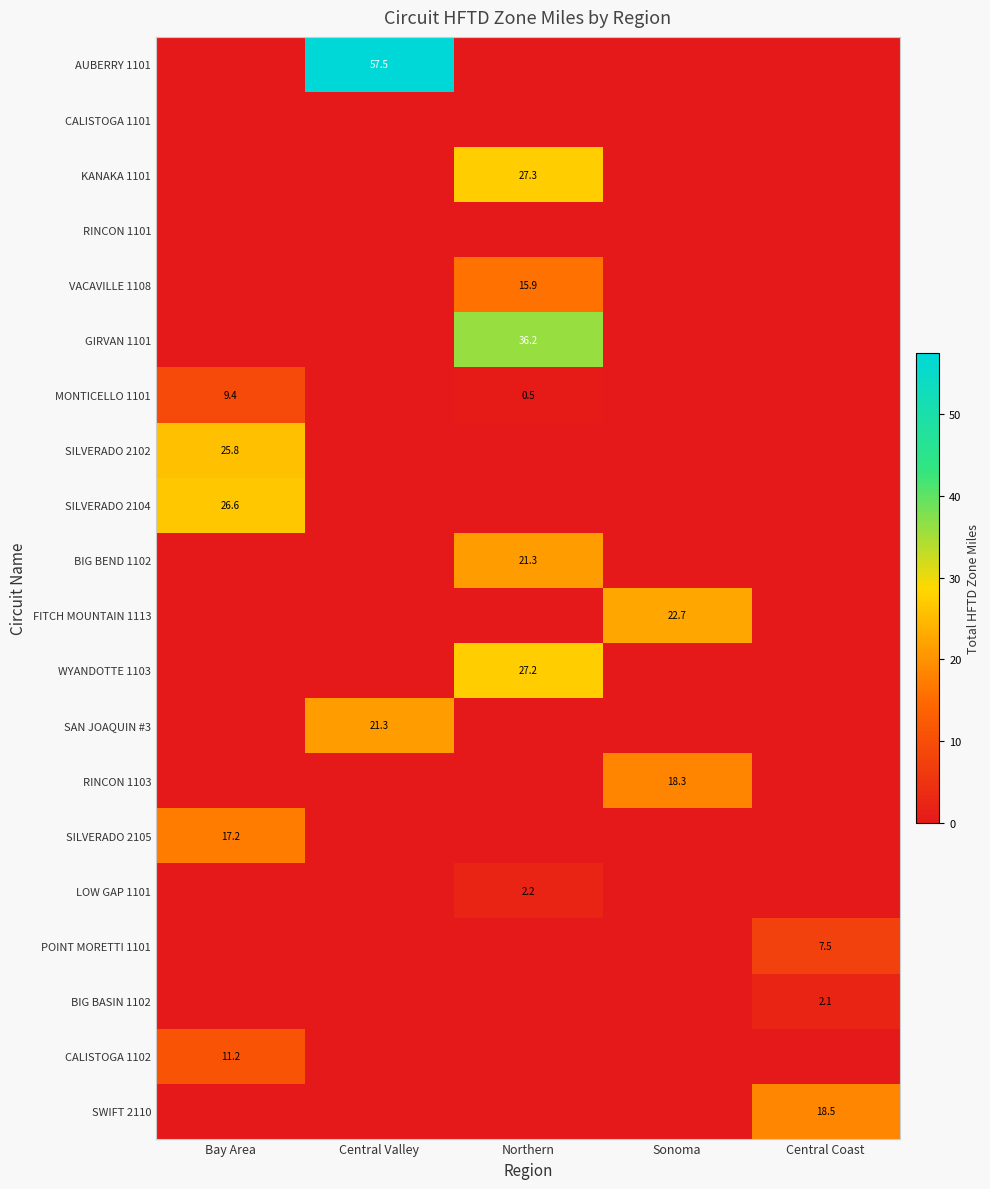

The value of SILVERADO 2104 at Bay Area is 6.9. True or false?

False